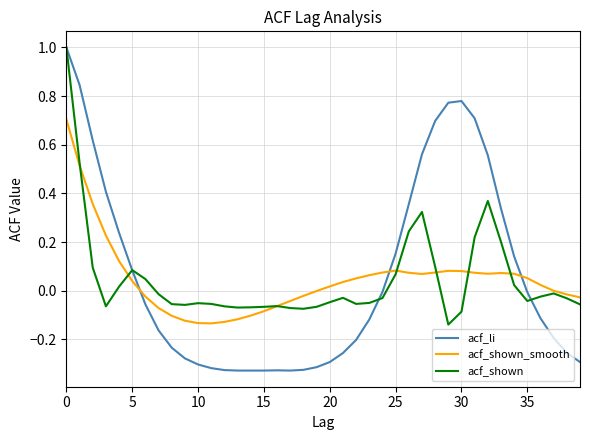

Which series has the largest range (max minus min)?

acf_li